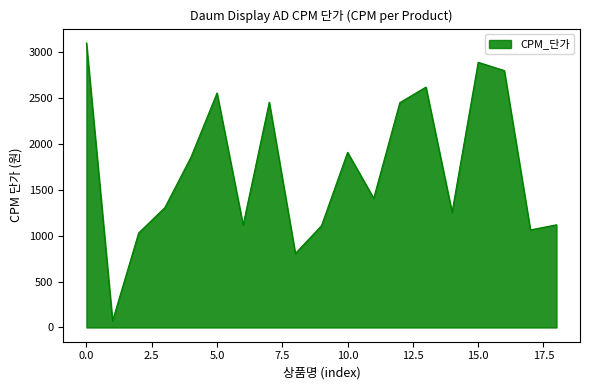

What is the difference between the maximum and minimum values?

3027.0